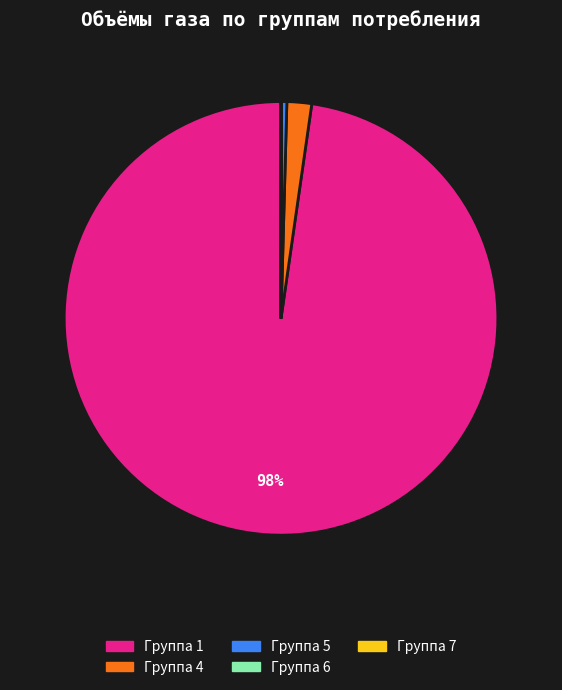

Does any single category account for the majority?

Yes